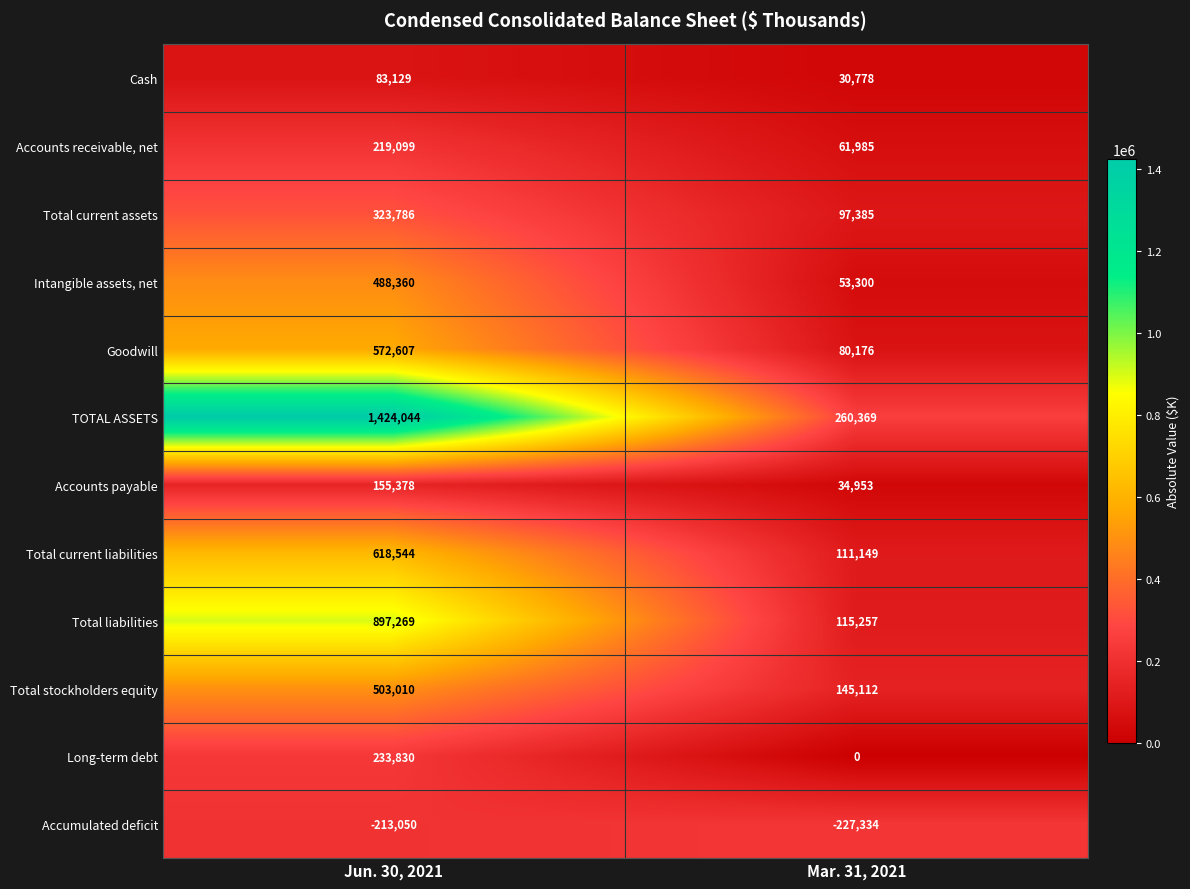

At which label is Goodwill closest to 326391?

Mar. 31, 2021